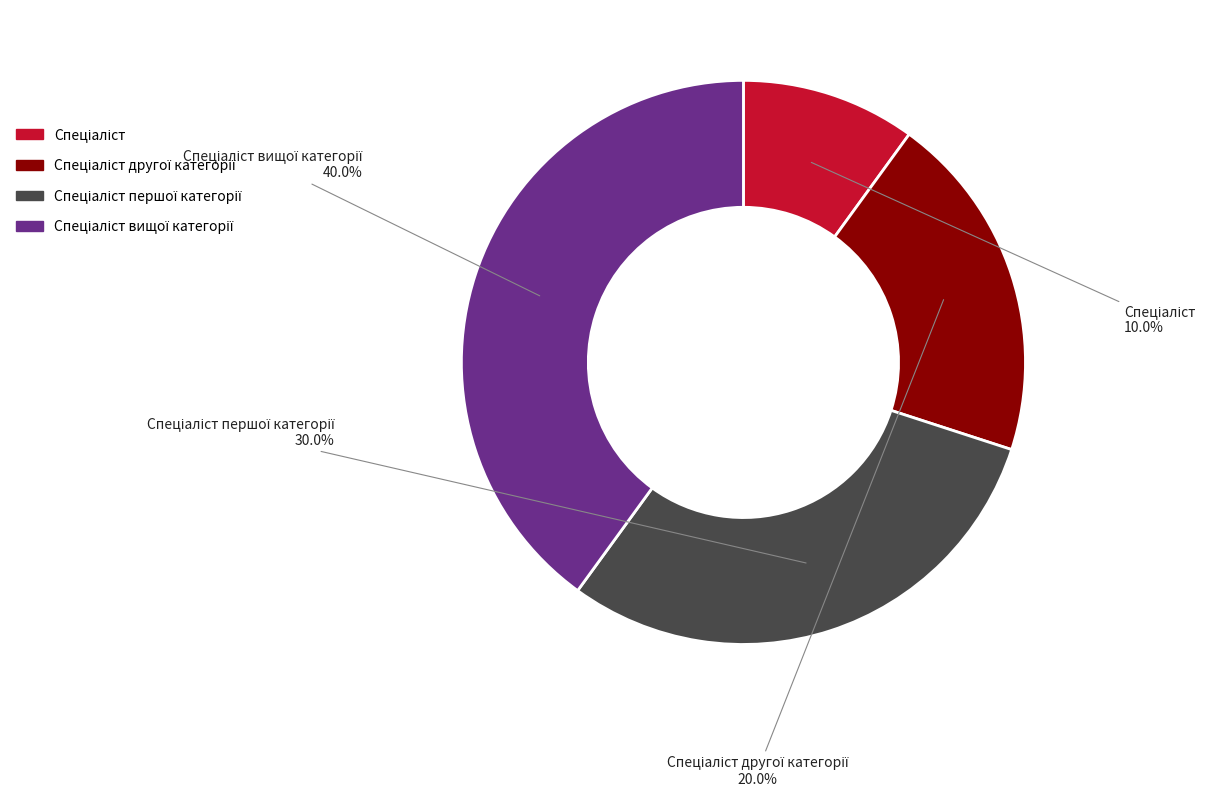

To the nearest percent, what is the average slice percentage?

25%